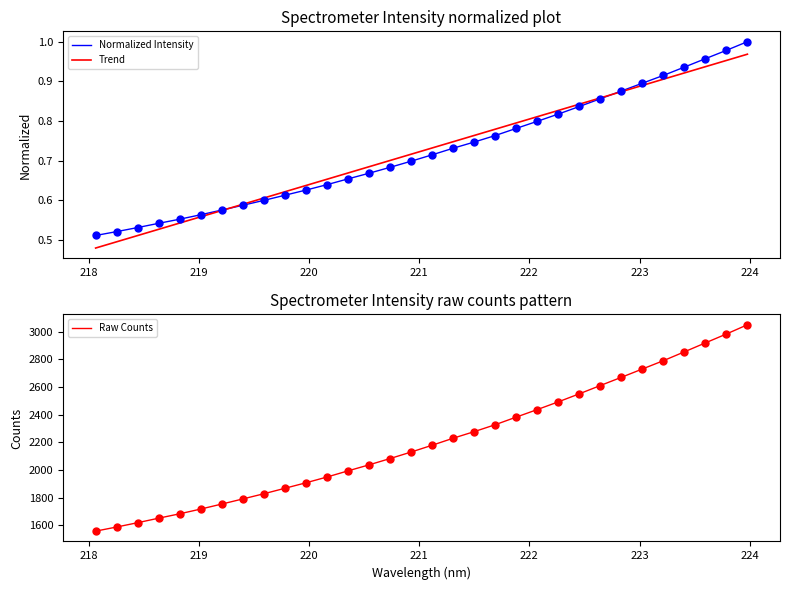

Which series reaches the minimum Y coordinate?

Trend